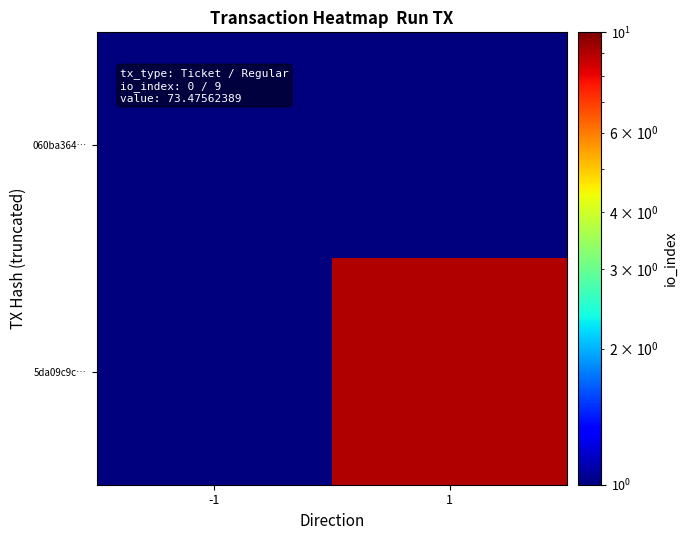

Reading left to right, extract all data points from this chart.

060ba364…: -1=0.0	1=0.0
5da09c9c…: -1=0.0	1=9.0